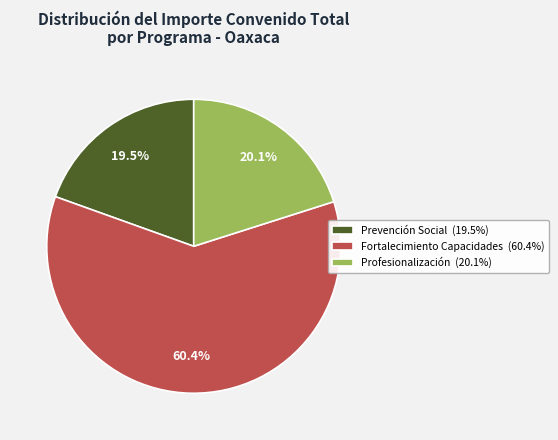

How many segments does this pie chart have?

3